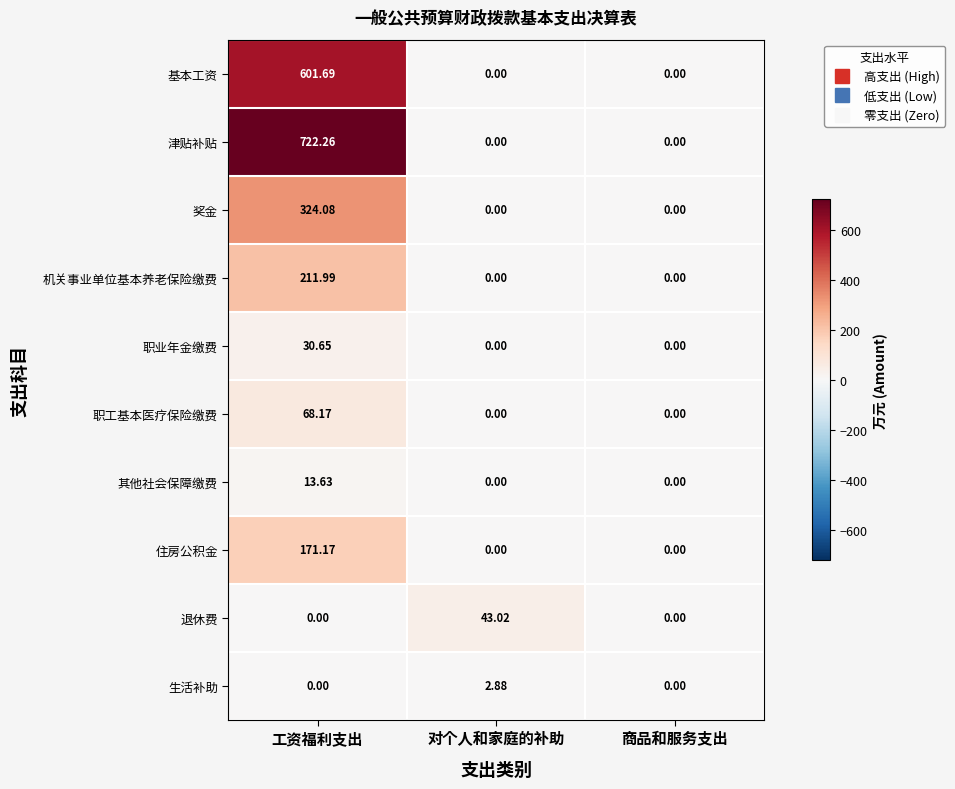

Is the value of 职业年金缴费 at 工资福利支出 greater than the value of 其他社会保障缴费 at 商品和服务支出?

Yes